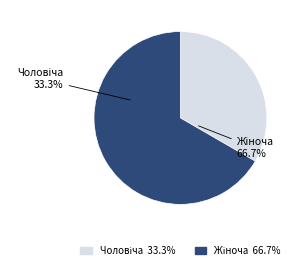

To the nearest percent, what is the difference between the largest and smallest slice percentages?

33%